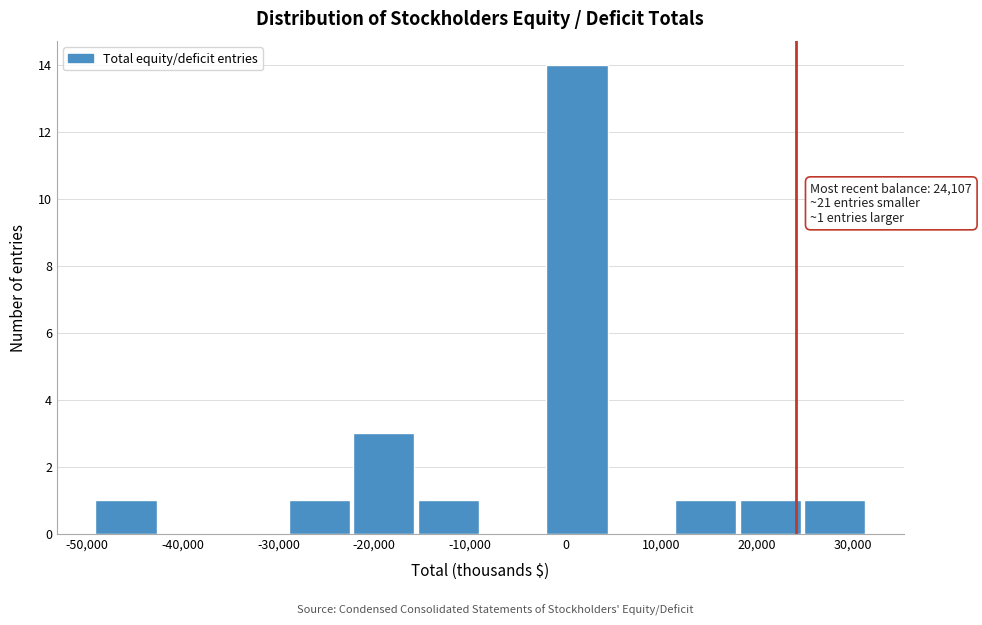

Over which range of the x-axis is the bar tallest?

-2000 to 5000